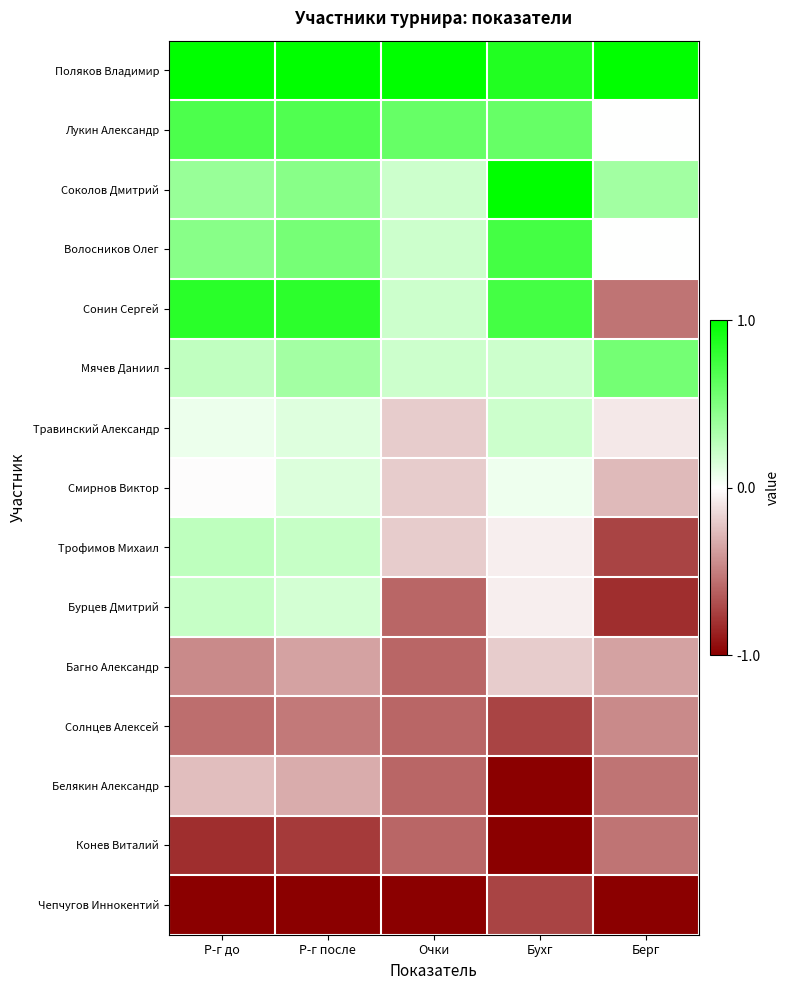

Reading right to left, transcribe all the data shown in this chart.

Поляков Владимир: Берг=1.0	Бухг=0.9	Очки=1.0	Р-г после=1.0	Р-г до=1.0
Лукин Александр: Берг=0.0	Бухг=0.6	Очки=0.6	Р-г после=0.7	Р-г до=0.7
Соколов Дмитрий: Берг=0.4	Бухг=1.0	Очки=0.2	Р-г после=0.5	Р-г до=0.4
Волосников Олег: Берг=0.0	Бухг=0.7	Очки=0.2	Р-г после=0.5	Р-г до=0.5
Сонин Сергей: Берг=-0.5	Бухг=0.7	Очки=0.2	Р-г после=0.8	Р-г до=0.8
Мячев Даниил: Берг=0.5	Бухг=0.2	Очки=0.2	Р-г после=0.4	Р-г до=0.2
Травинский Александр: Берг=-0.1	Бухг=0.2	Очки=-0.2	Р-г после=0.1	Р-г до=0.1
Смирнов Виктор: Берг=-0.3	Бухг=0.1	Очки=-0.2	Р-г после=0.1	Р-г до=-0.0
Трофимов Михаил: Берг=-0.7	Бухг=-0.1	Очки=-0.2	Р-г после=0.2	Р-г до=0.3
Бурцев Дмитрий: Берг=-0.8	Бухг=-0.1	Очки=-0.6	Р-г после=0.2	Р-г до=0.2
Багно Александр: Берг=-0.4	Бухг=-0.2	Очки=-0.6	Р-г после=-0.4	Р-г до=-0.5
Солнцев Алексей: Берг=-0.5	Бухг=-0.7	Очки=-0.6	Р-г после=-0.5	Р-г до=-0.6
Белякин Александр: Берг=-0.5	Бухг=-1.0	Очки=-0.6	Р-г после=-0.3	Р-г до=-0.3
Конев Виталий: Берг=-0.5	Бухг=-1.0	Очки=-0.6	Р-г после=-0.8	Р-г до=-0.8
Чепчугов Иннокентий: Берг=-1.0	Бухг=-0.7	Очки=-1.0	Р-г после=-1.0	Р-г до=-1.0